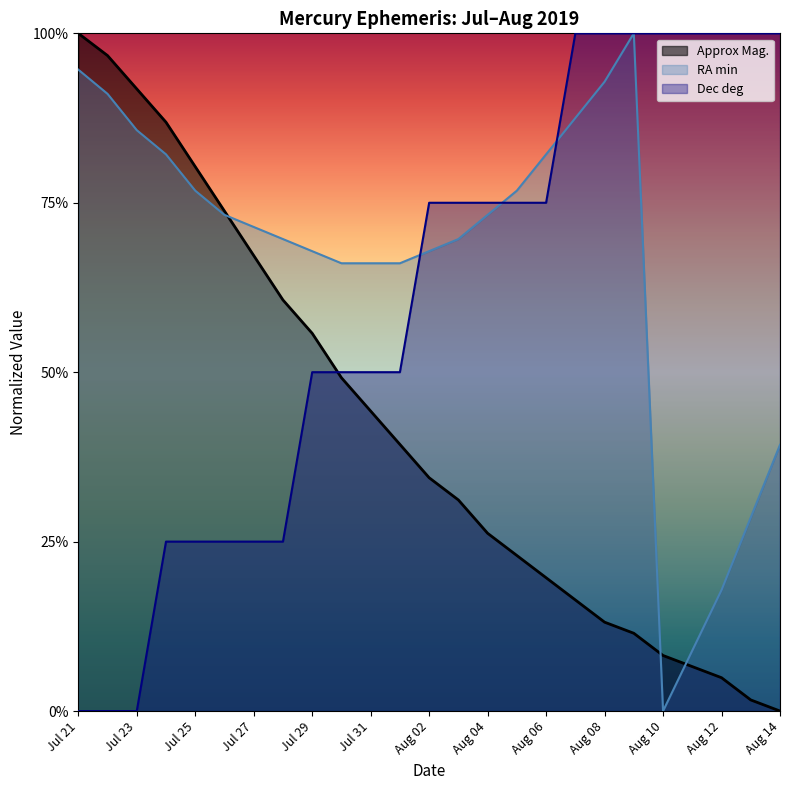

Which series has the largest total across all categories?

RA min